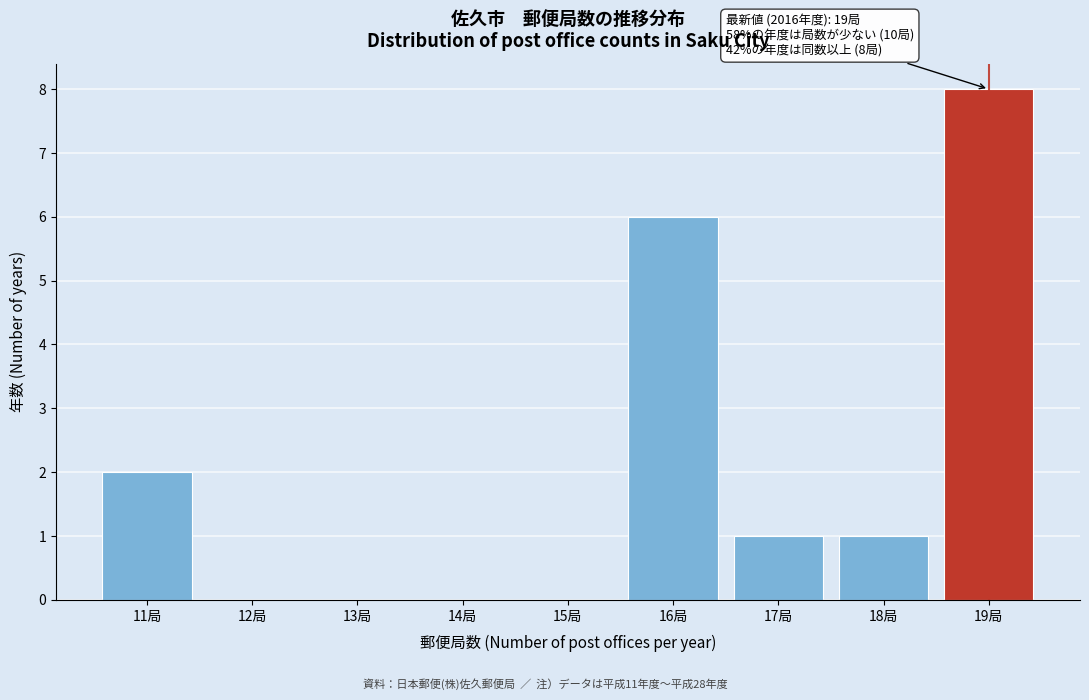

Over which range of the x-axis is the bar tallest?

18.5 to 19.5